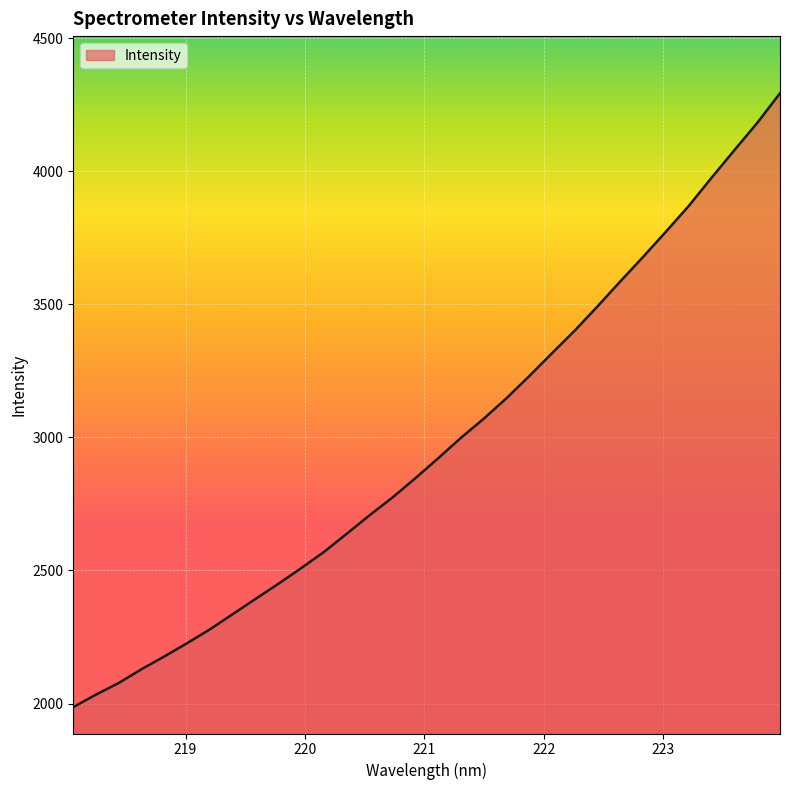

What is the smallest value displayed?

1986.6